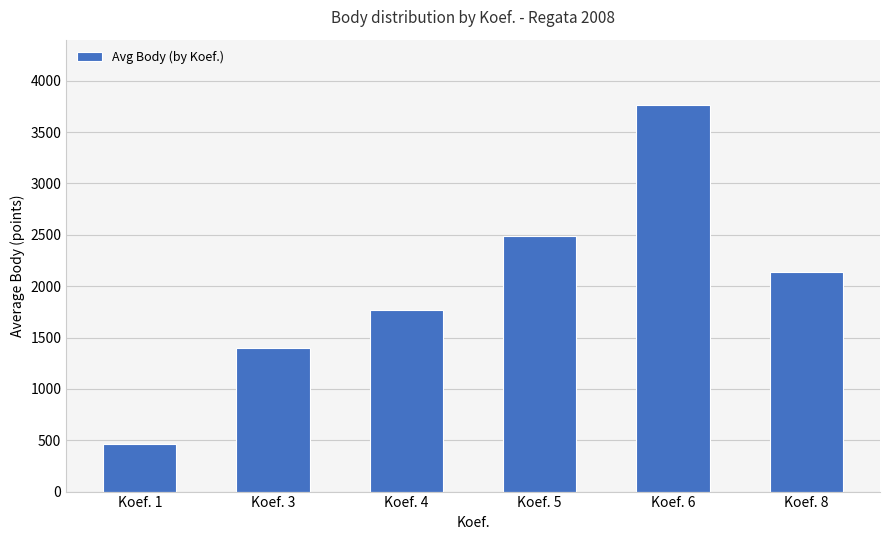

The chart shows a value of 458.5 at Koef. 1. True or false?

True